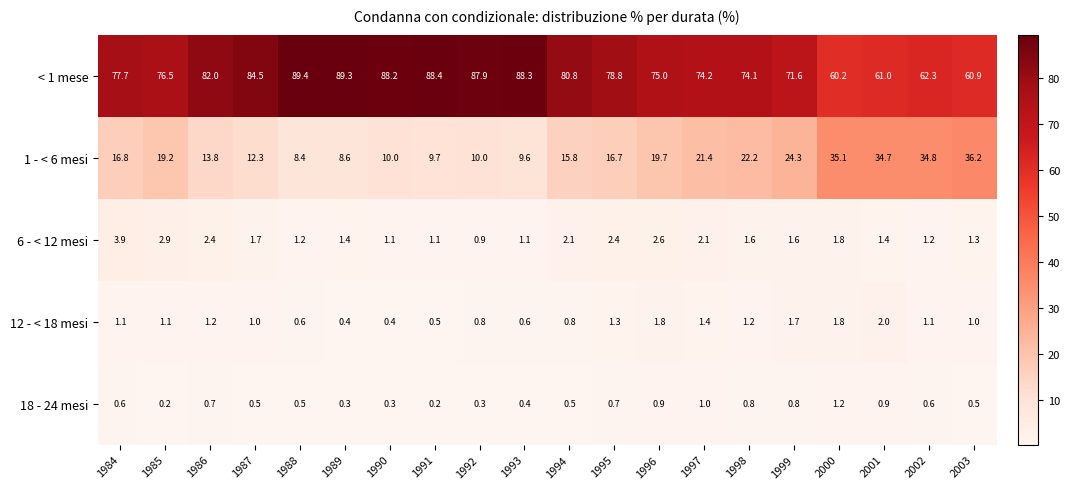

What is the sum of the 6 - < 12 mesi values at 1998 and 2000?

3.4